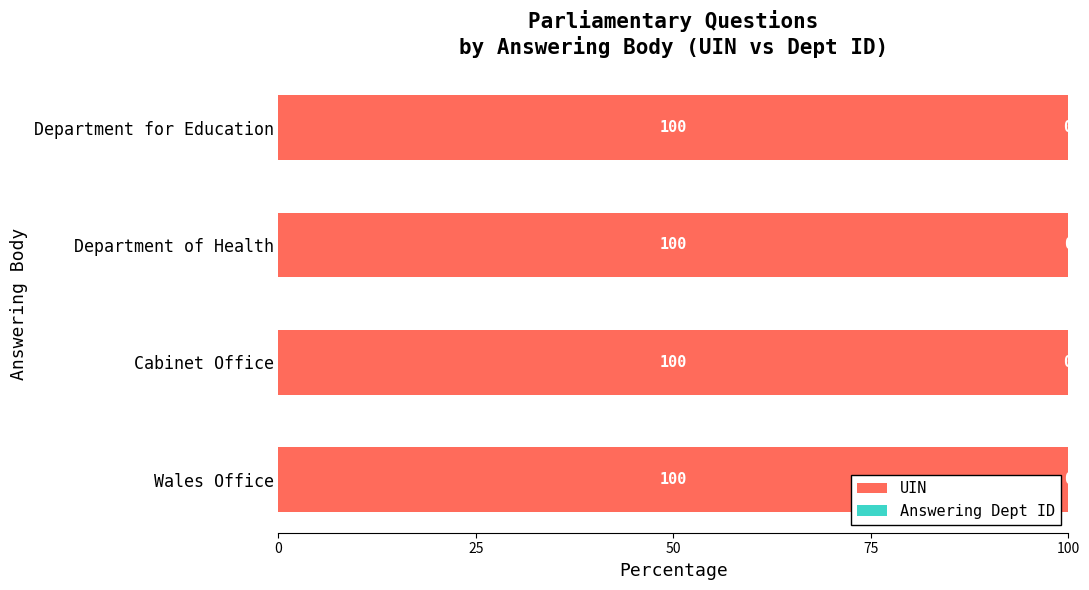

Is it true that UIN equals 179.2 at Wales Office?

False